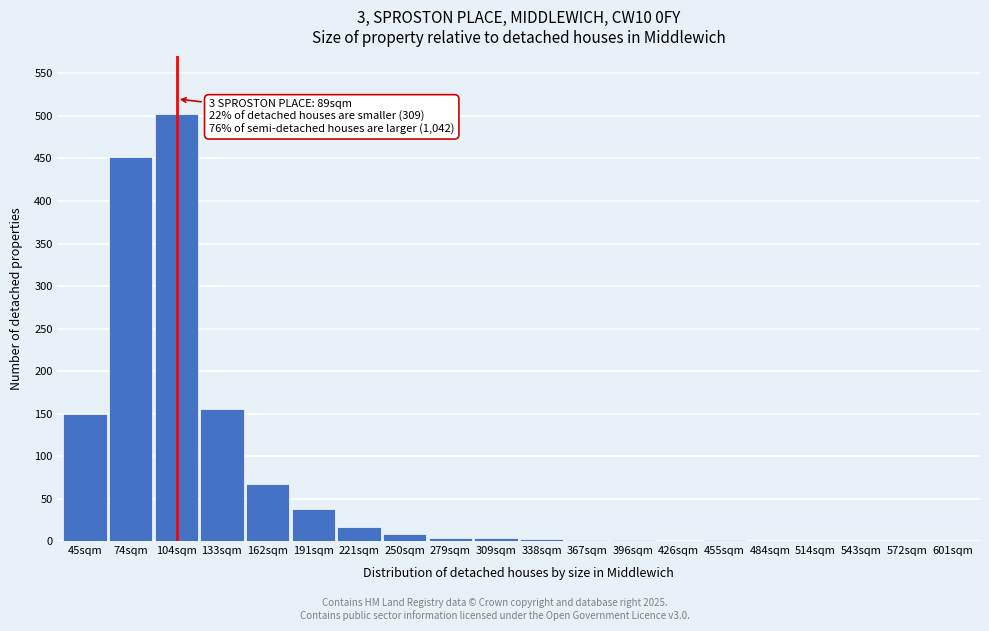

At which category does the chart reach its peak across all series?

104sqm